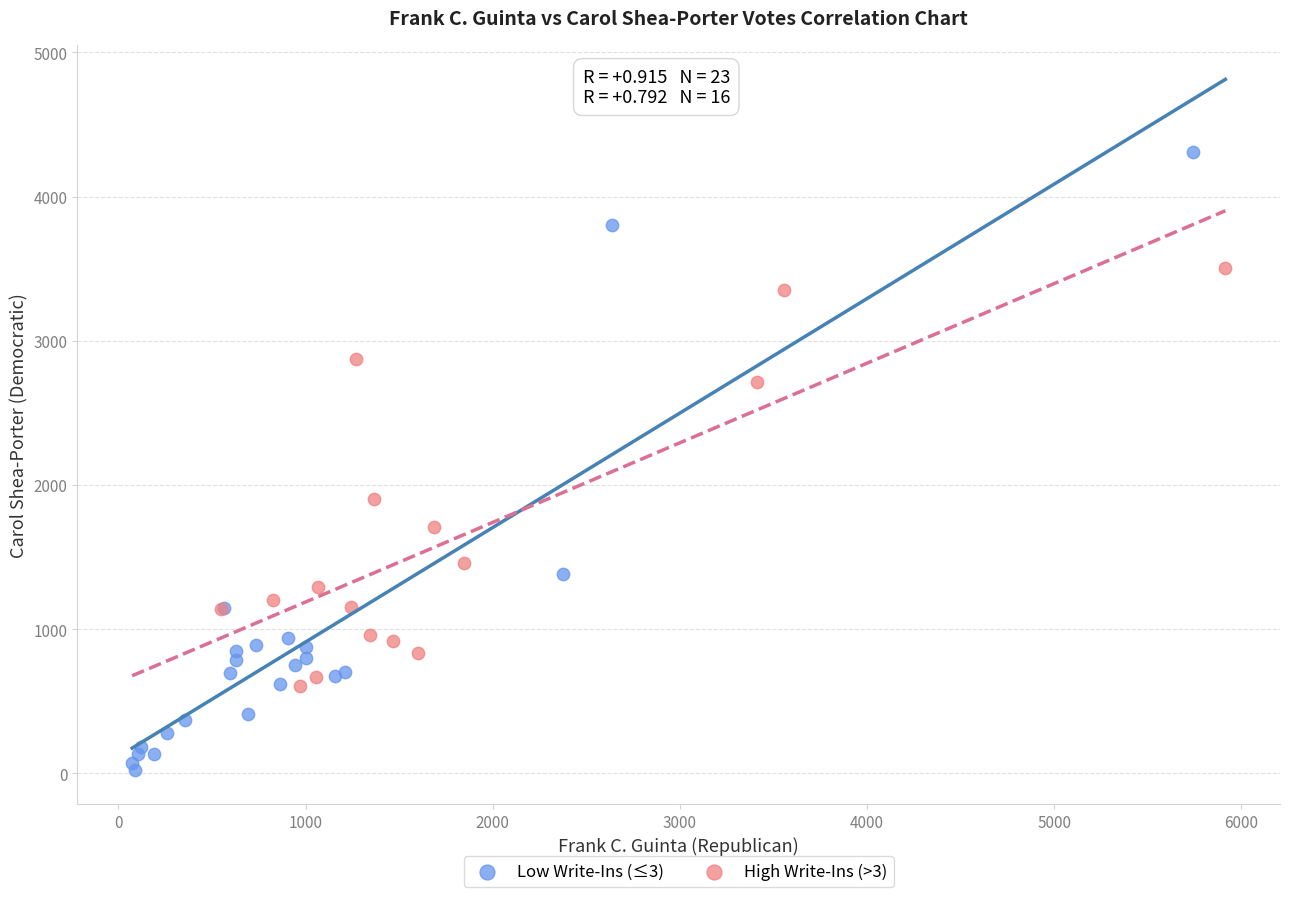

Which series reaches the minimum Y coordinate?

Low Write-Ins (≤3)